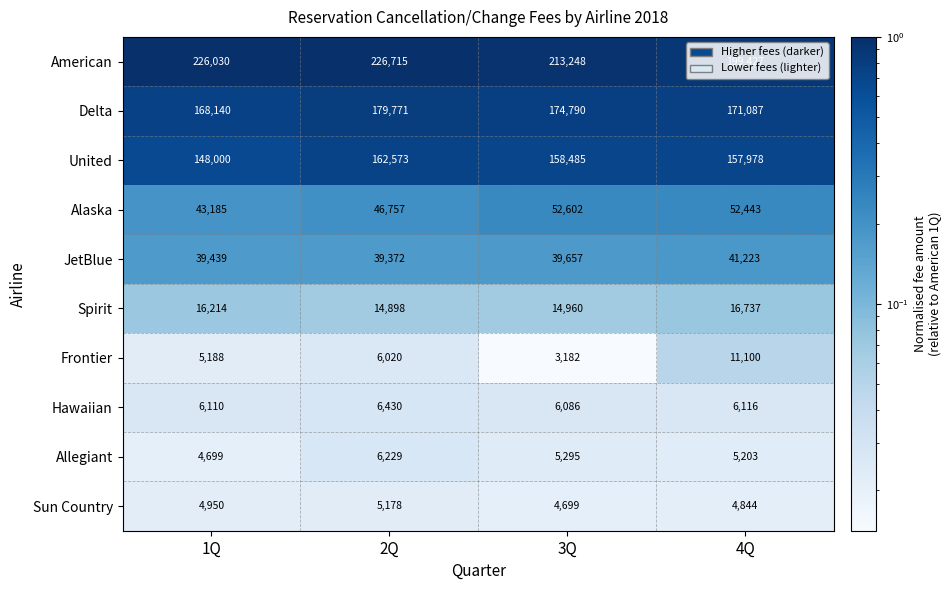

What is the sum of the Spirit values at 3Q and 2Q?

29858